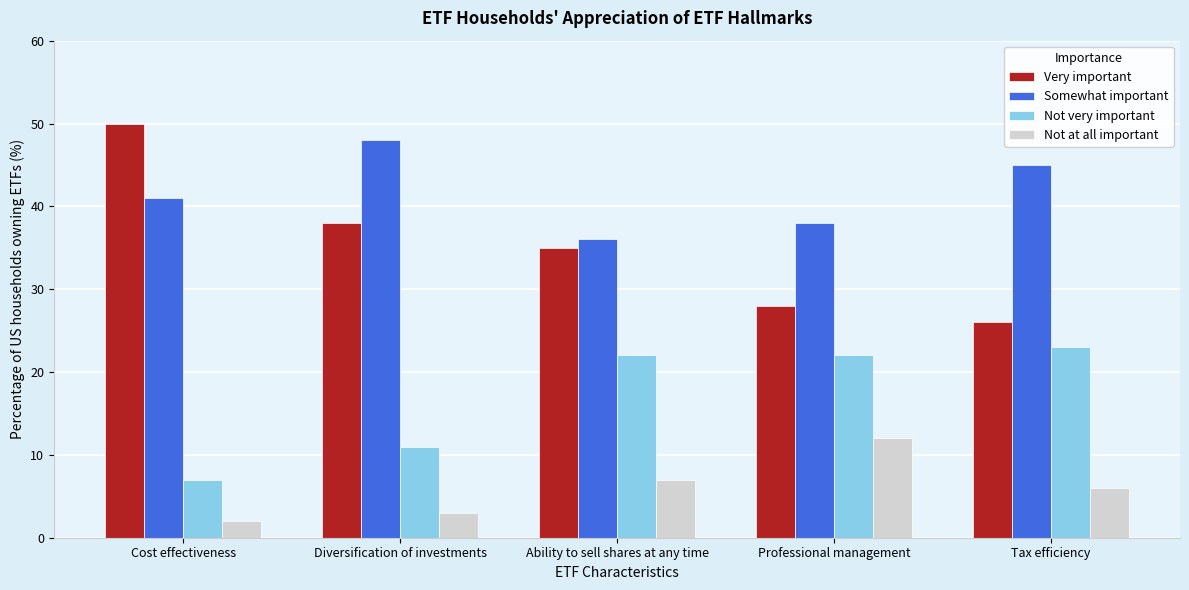

Reading right to left, what are all the values shown in this chart?

Very important: Tax efficiency=26	Professional management=28	Ability to sell shares at any time=35	Diversification of investments=38	Cost effectiveness=50
Somewhat important: Tax efficiency=45	Professional management=38	Ability to sell shares at any time=36	Diversification of investments=48	Cost effectiveness=41
Not very important: Tax efficiency=23	Professional management=22	Ability to sell shares at any time=22	Diversification of investments=11	Cost effectiveness=7
Not at all important: Tax efficiency=6	Professional management=12	Ability to sell shares at any time=7	Diversification of investments=3	Cost effectiveness=2